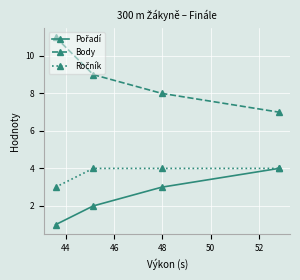

Which series has the largest total across all categories?

Body